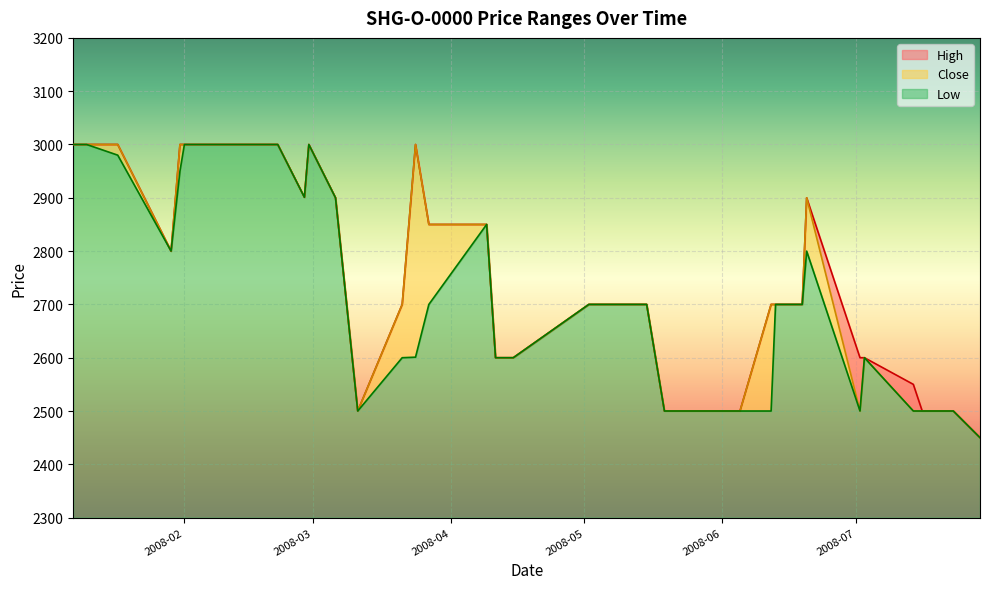

What is the sum of all High values?

110001